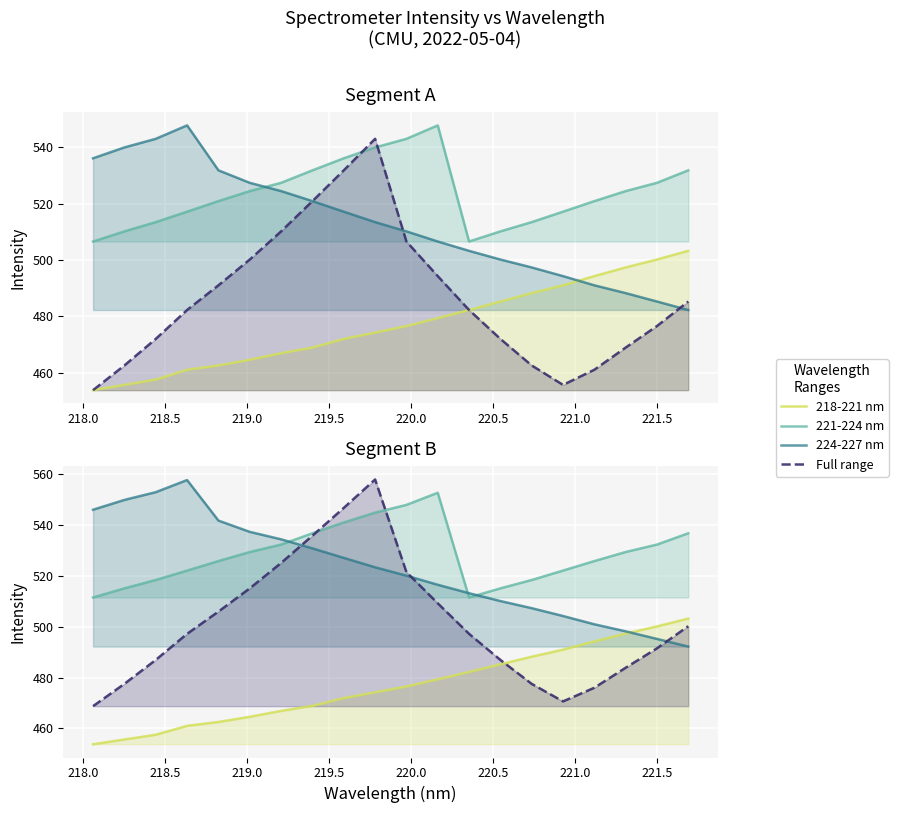

What is the sum of all 221-224 nm values?

10570.6